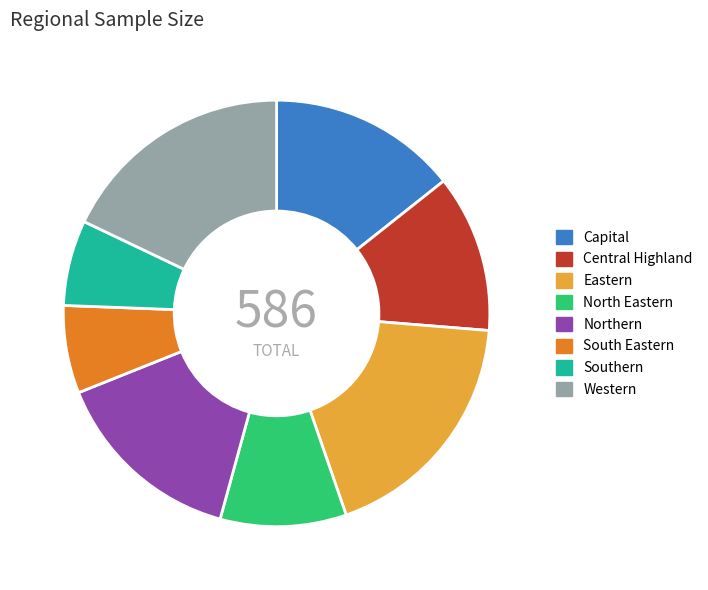

The Western slice represents 23% of the pie. True or false?

False